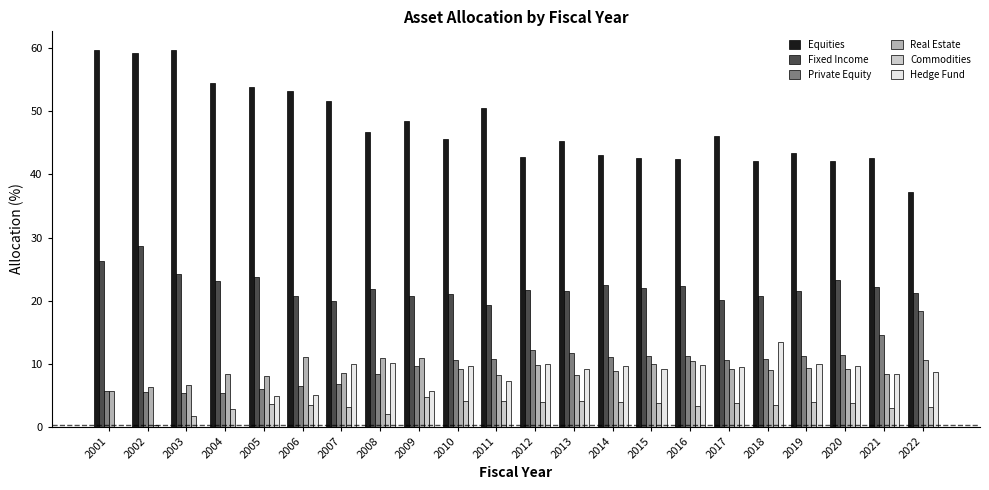

What is the maximum value for Commodities?

4.7